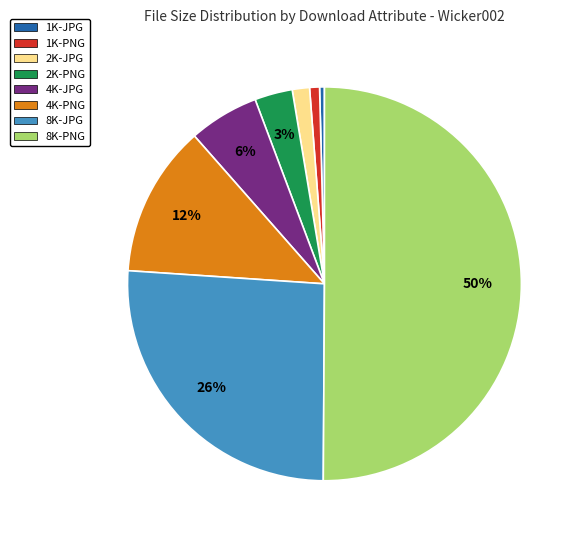

Which category has the biggest portion of the pie?

8K-PNG